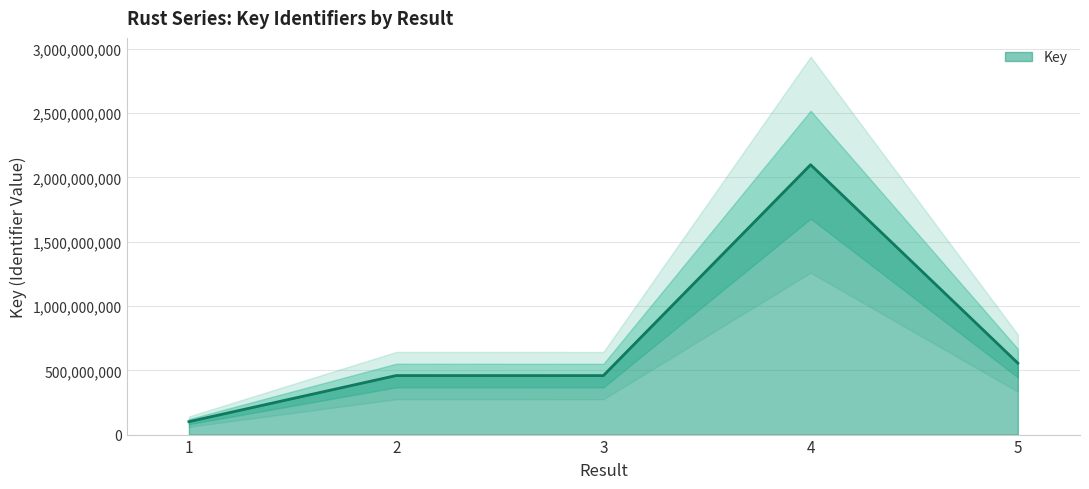

What is the value of the 2nd point from the left?

459176793